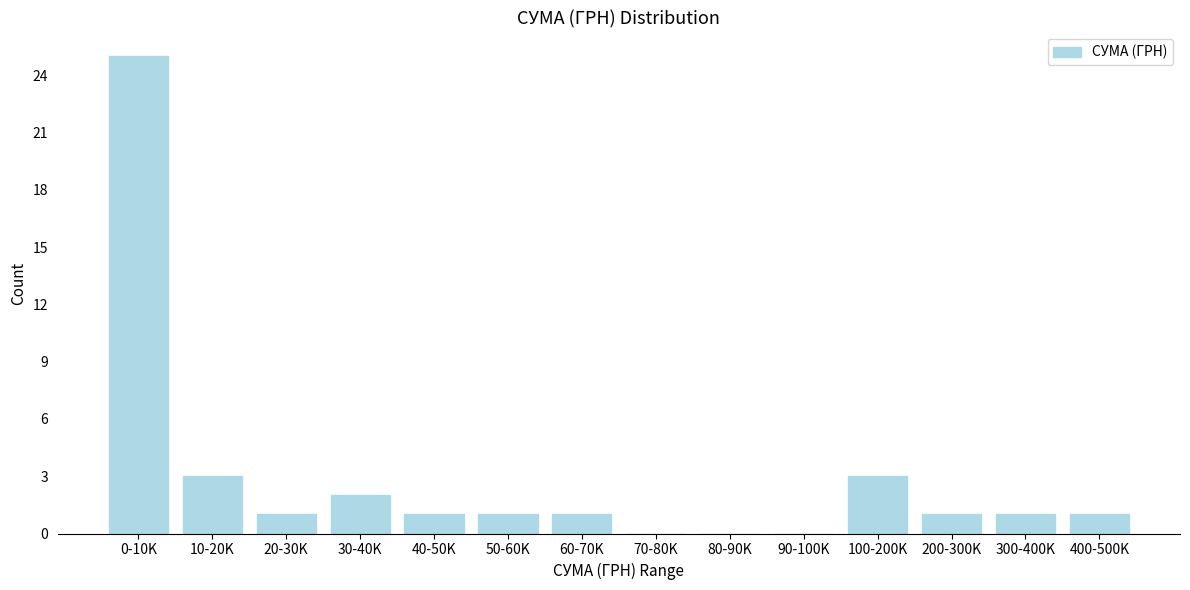

Reading left to right, list all the values displayed in this chart.

0-10K=25	10-20K=3	20-30K=1	30-40K=2	40-50K=1	50-60K=1	60-70K=1	70-80K=0	80-90K=0	90-100K=0	100-200K=3	200-300K=1	300-400K=1	400-500K=1